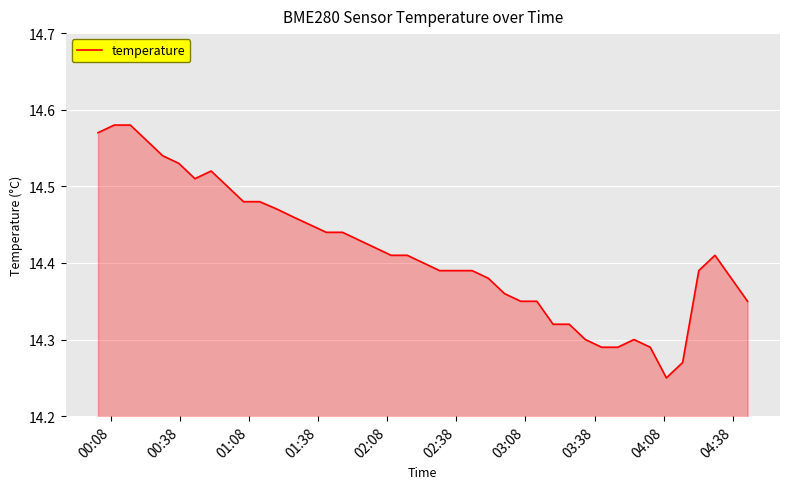

Does the chart display data point markers on the line(s)?

No